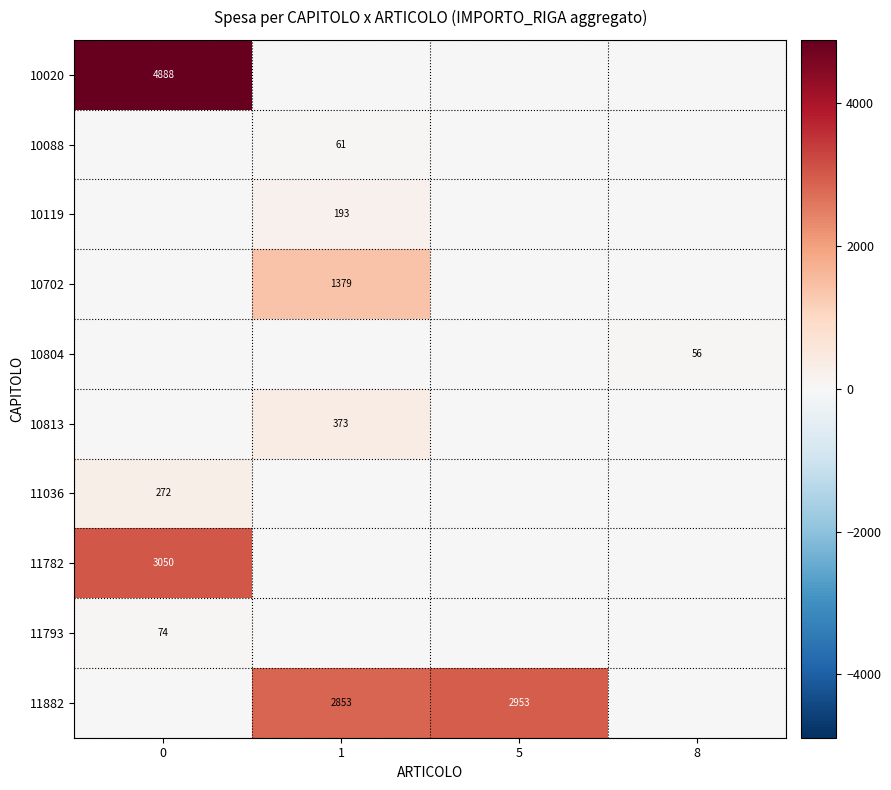

What is the total value across all series at 8?

55.9